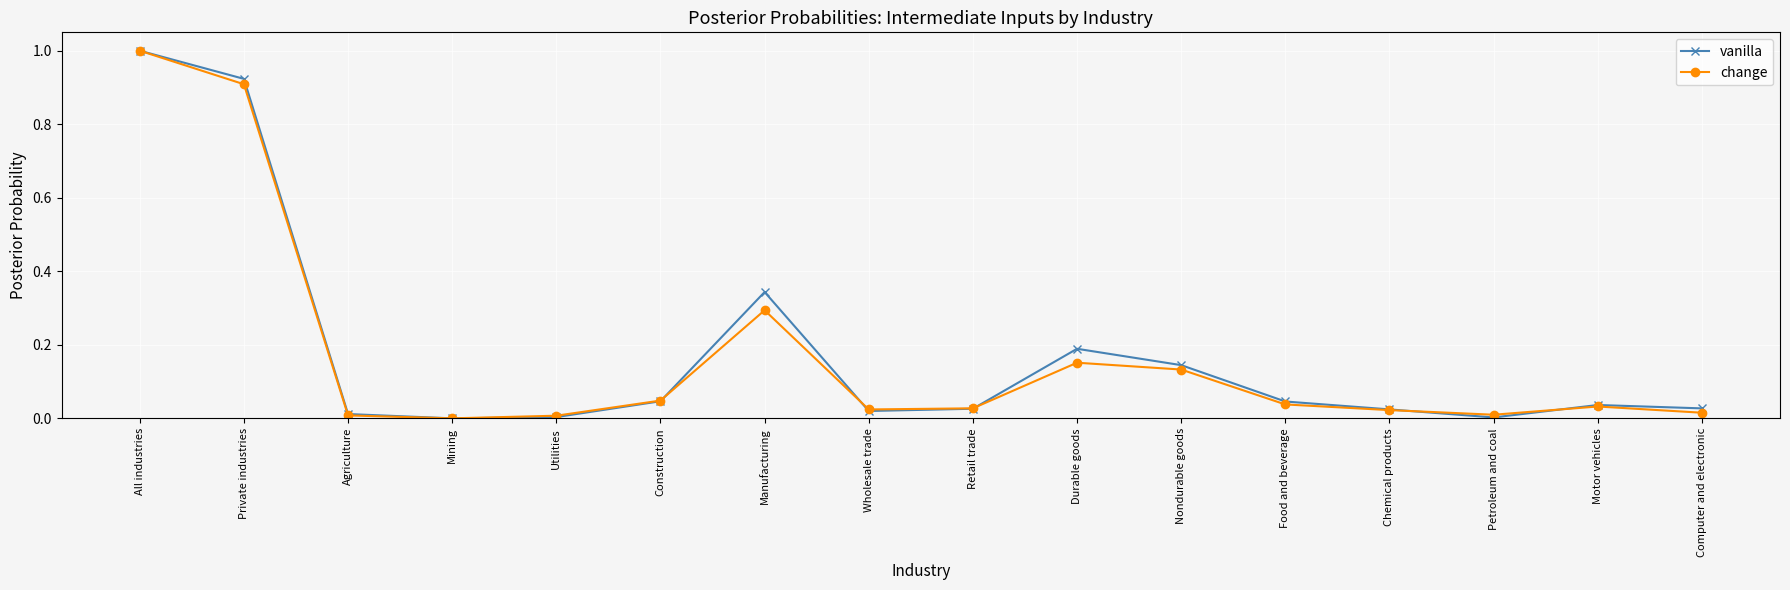

The change series shows 0.0 at Construction. True or false?

True